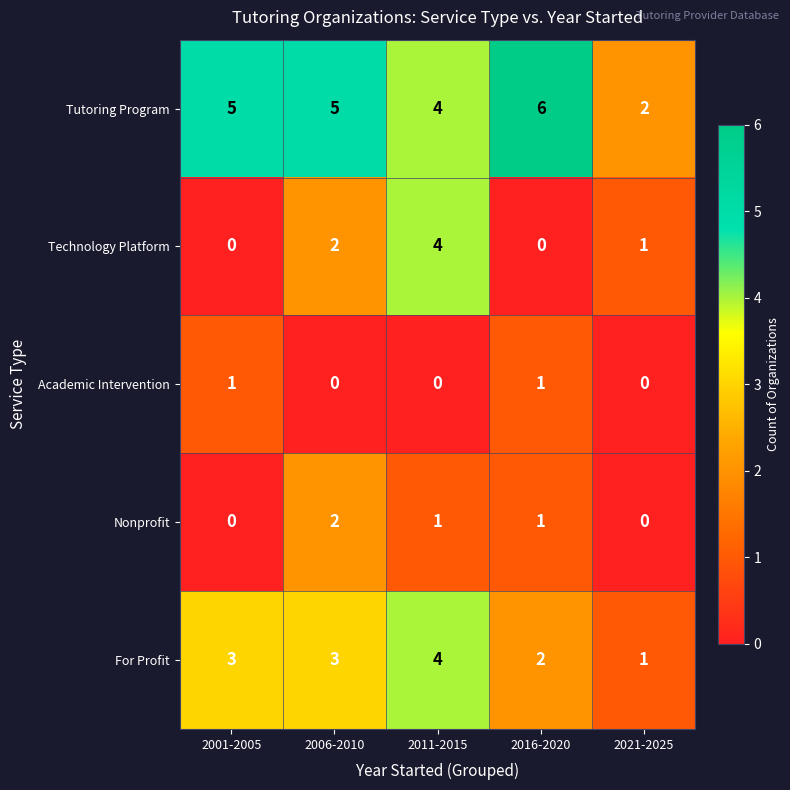

At how many categories does at least one series exceed 1?

5